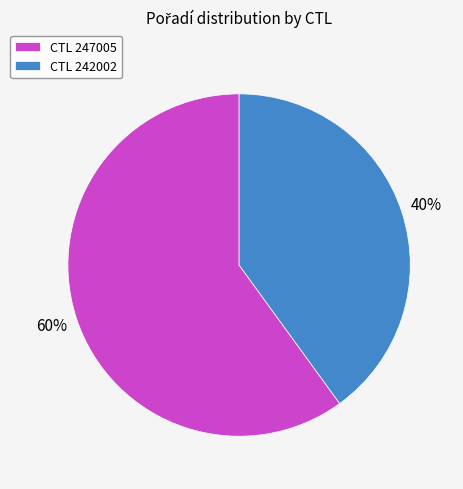

What is the largest slice in the pie chart?

CTL 247005